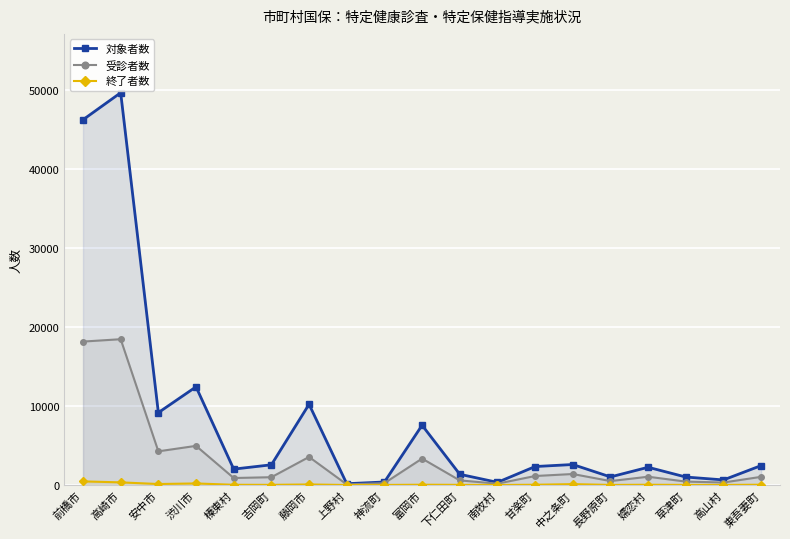

How many values in the 終了者数 series are below 42?

9